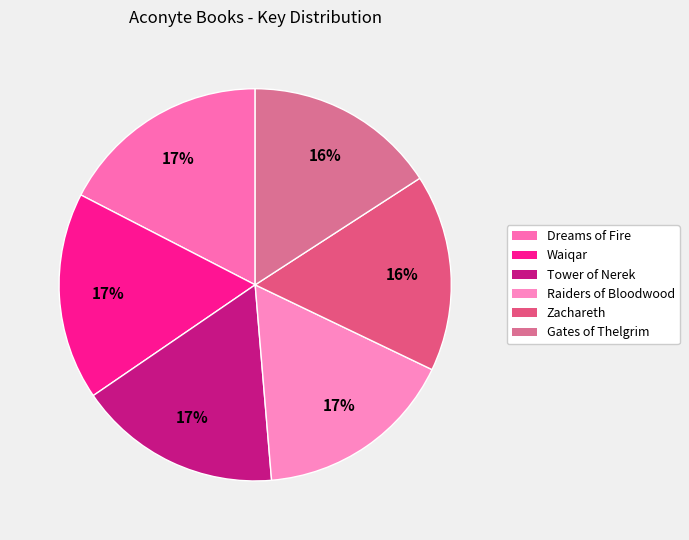

How many slices are in this pie chart?

6